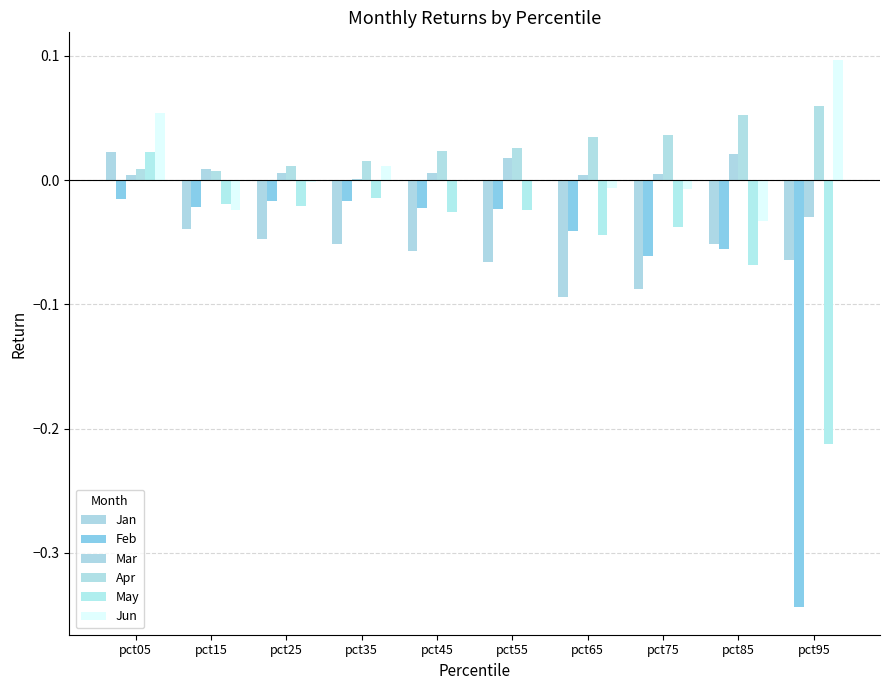

Which series has the largest range (max minus min)?

Feb